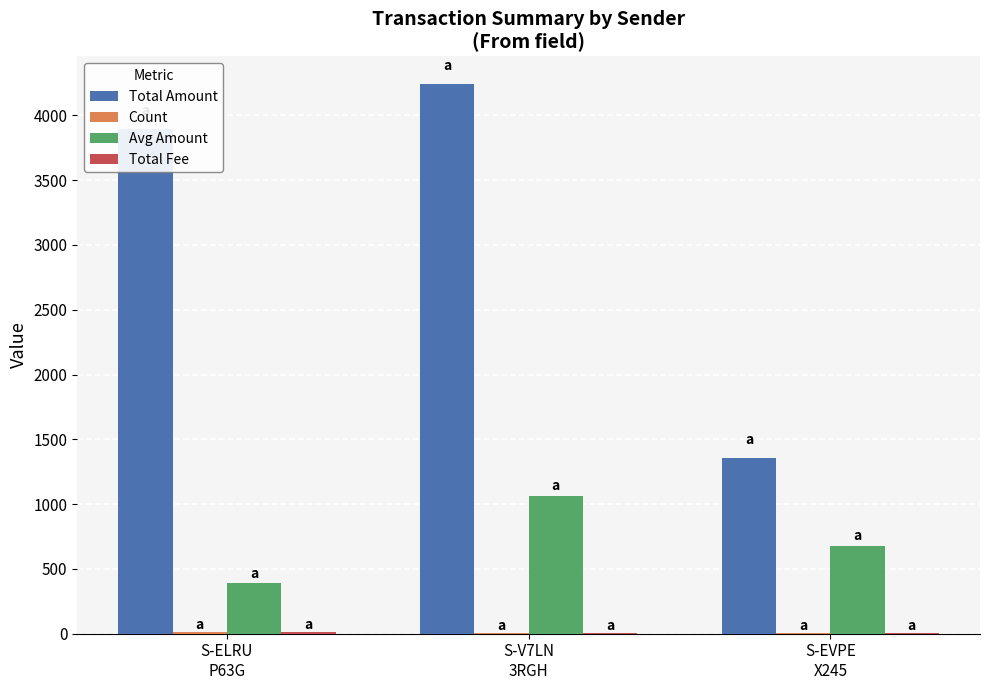

What is the total value across all series at S-ELRU
P63G?

4300.5